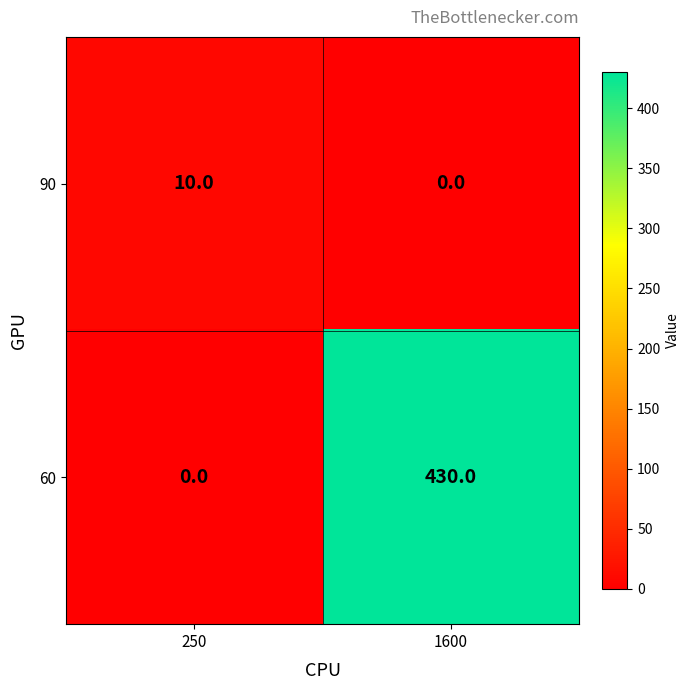

List the series in order of their overall mean, highest first.

60, 90